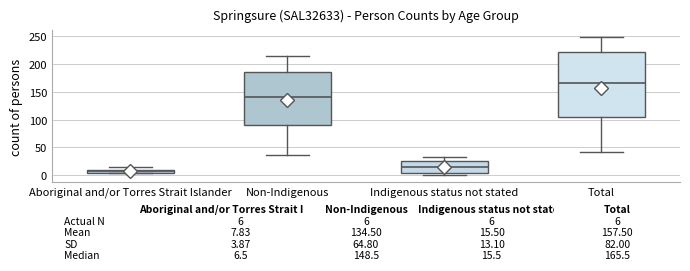

Comparing the boxes themselves (not the whiskers), which one is the tallest?

Total